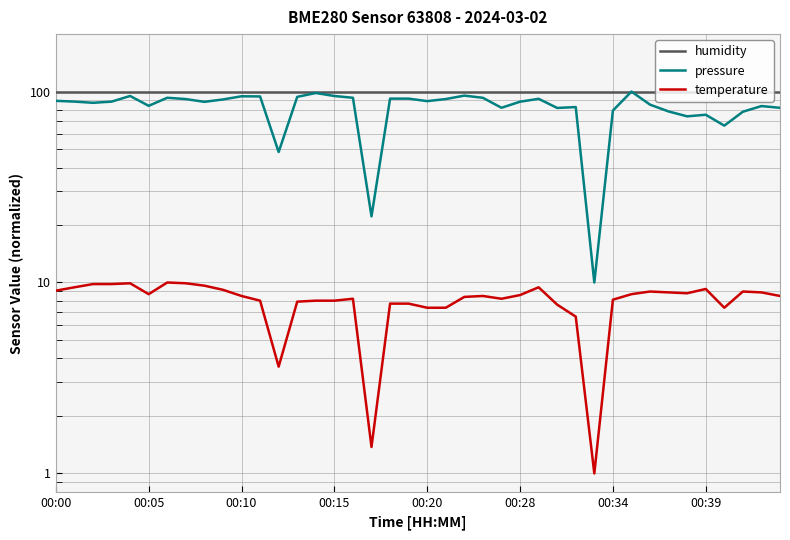

True or false: humidity and temperature cross at least once.

False